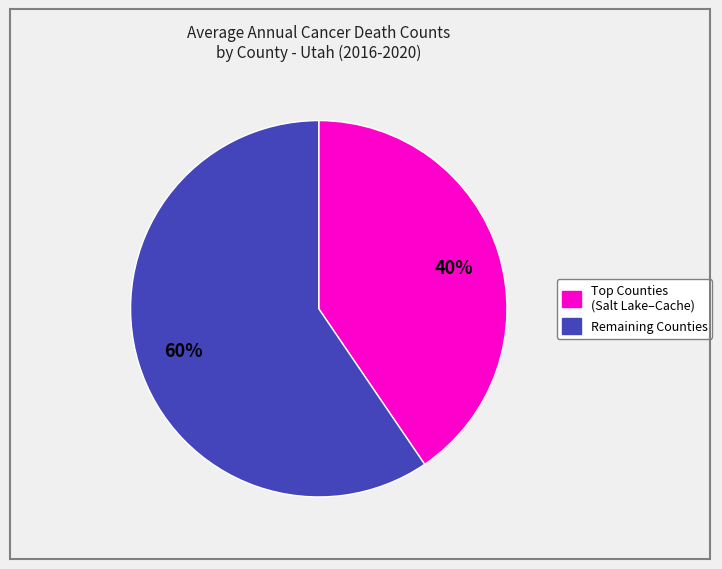

To the nearest percent, what is the average slice percentage?

50%